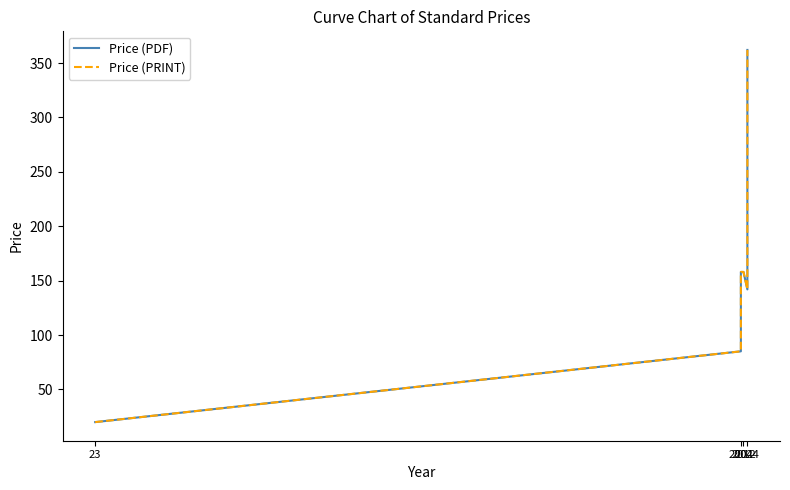

How many interior local valleys does the Price (PDF) series have?

1